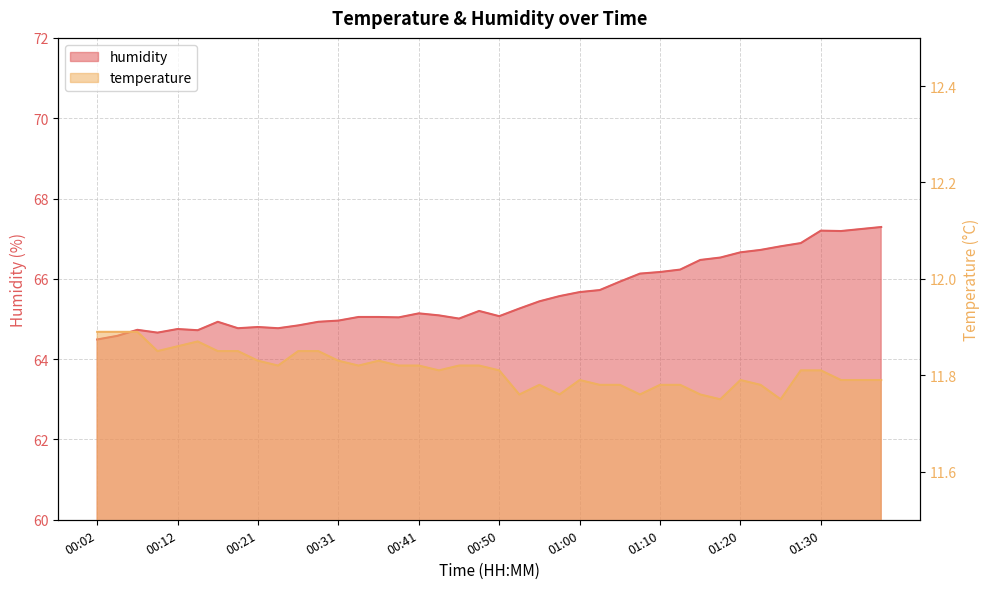

True or false: humidity and temperature intersect in this chart.

False